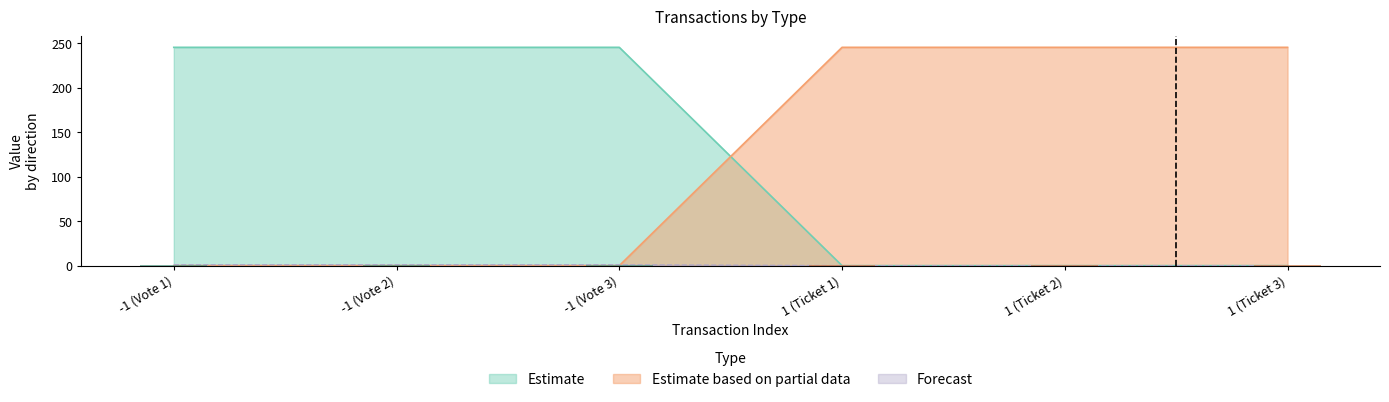

What is the total value across all series at Ticket?

491.9